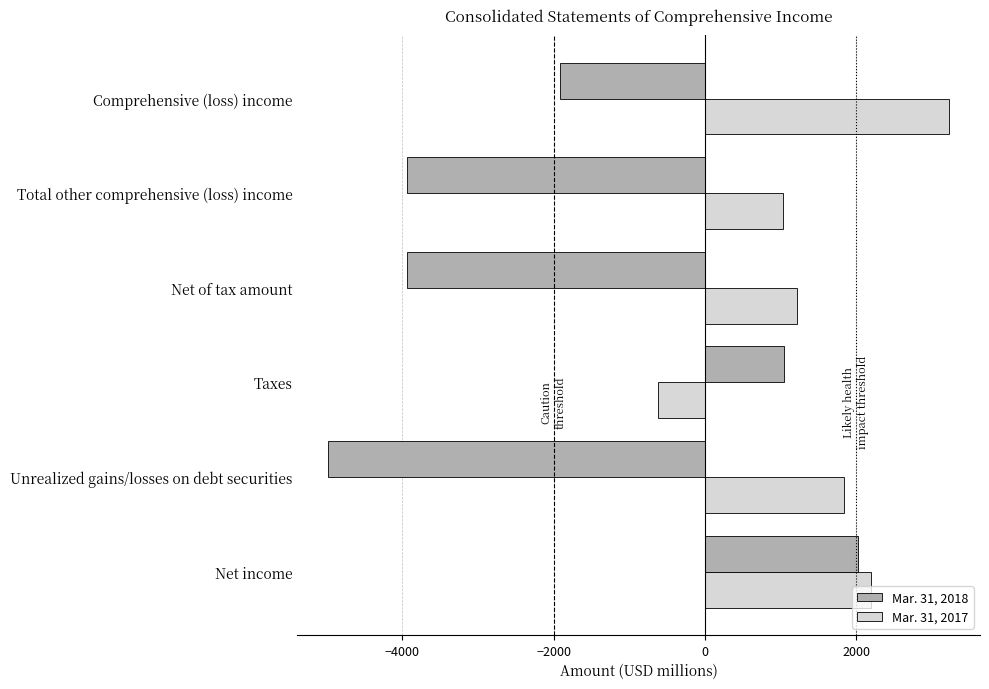

What is the maximum value for Mar. 31, 2018?

2019